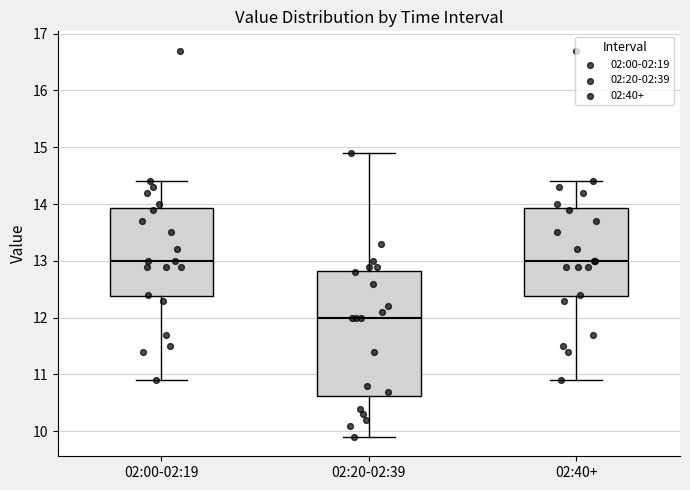

Comparing the boxes themselves (not the whiskers), which one is the tallest?

02:20-02:39